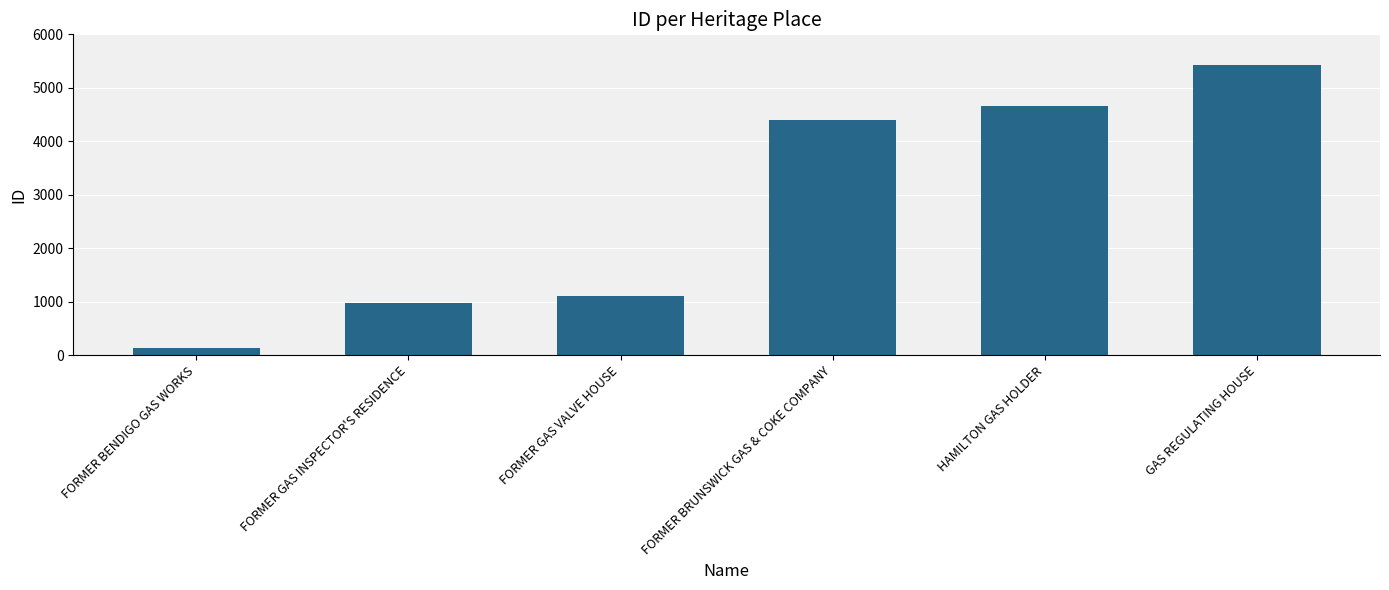

List the labels in order of value, largest first.

GAS REGULATING HOUSE, HAMILTON GAS HOLDER, FORMER BRUNSWICK GAS & COKE COMPANY, FORMER GAS VALVE HOUSE, FORMER GAS INSPECTOR'S RESIDENCE, FORMER BENDIGO GAS WORKS